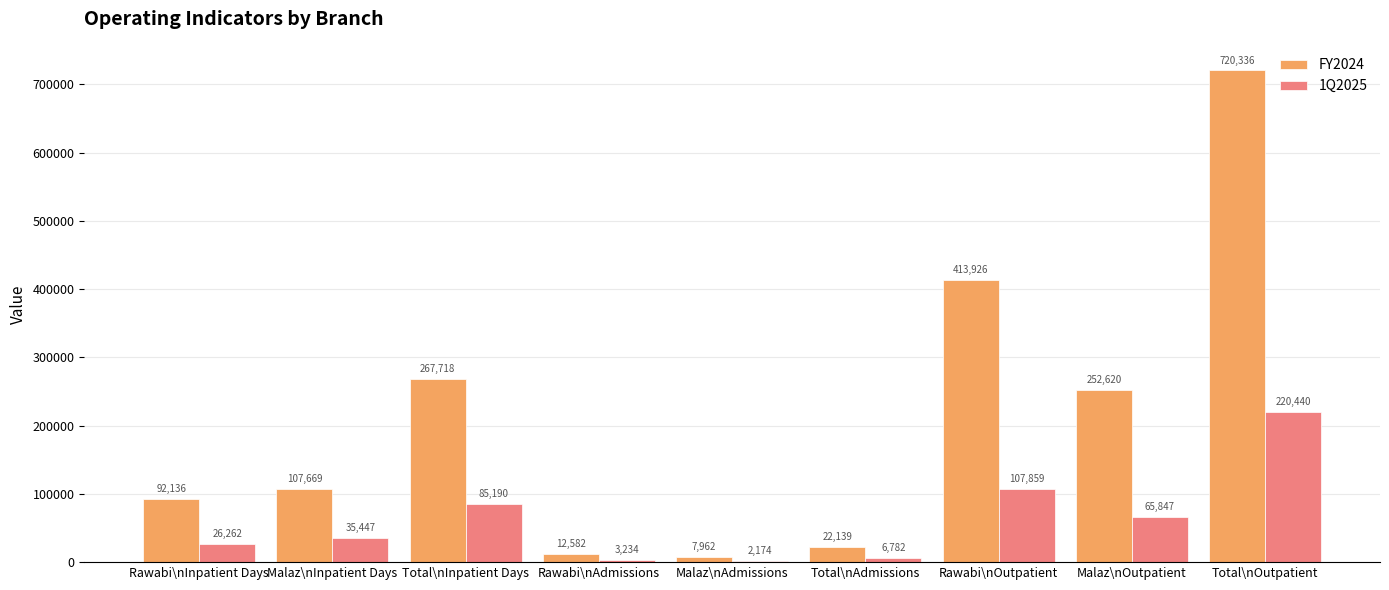

What is the average value of the FY2024 series?

210788